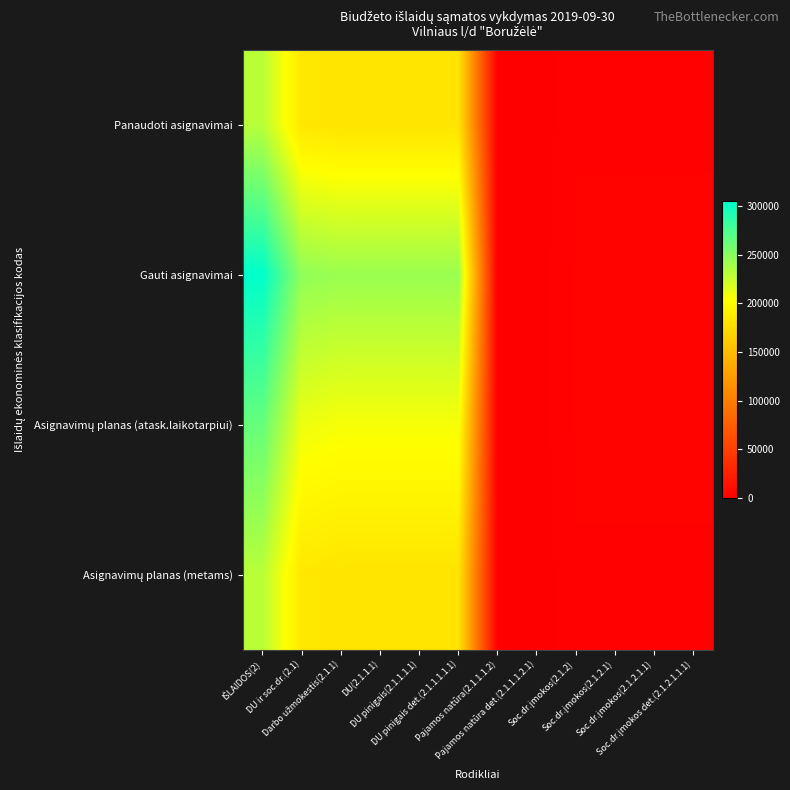

At DU(2.1.1.1), list the series in order from largest to smallest.

Gauti asignavimai, Asignavimų planas (atask.laikotarpiui), Panaudoti asignavimai, Asignavimų planas (metams)